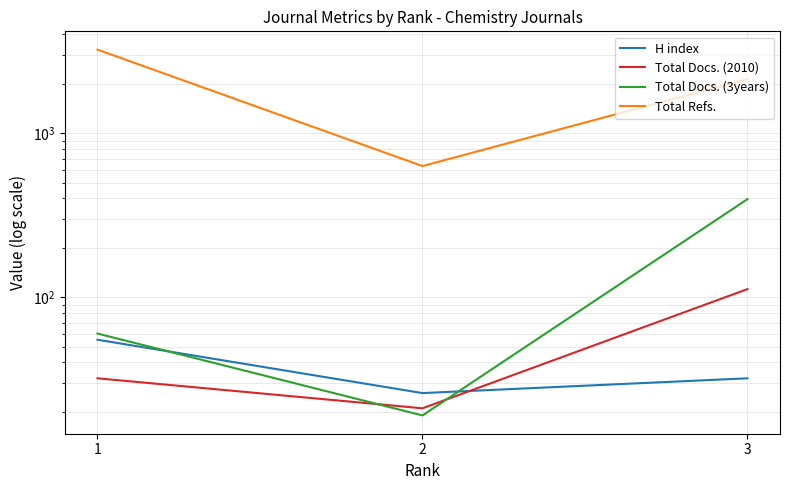

What is the sum of the H index values at 3 and 1?

87